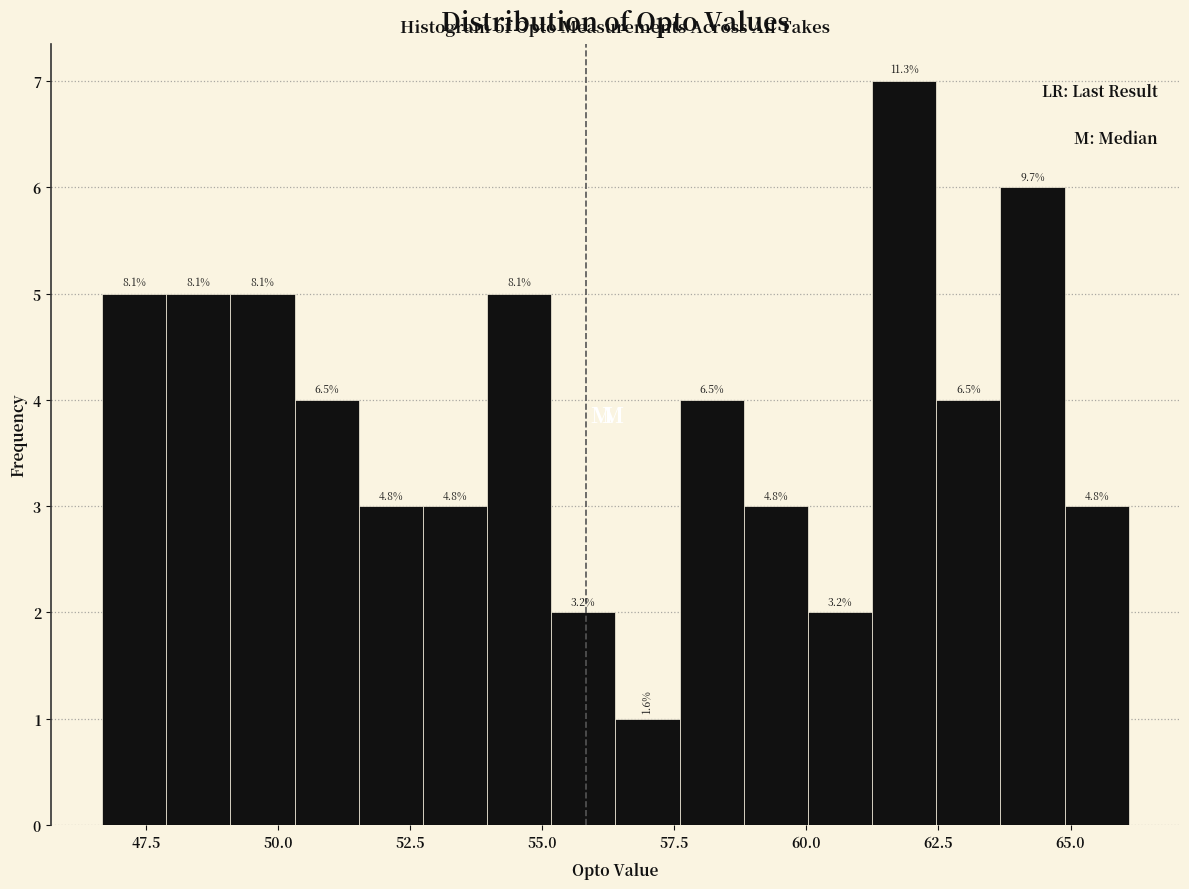

Around what value on the x-axis is the tallest bar? Give the approximate position of its centre, as read against the axis.

62.0